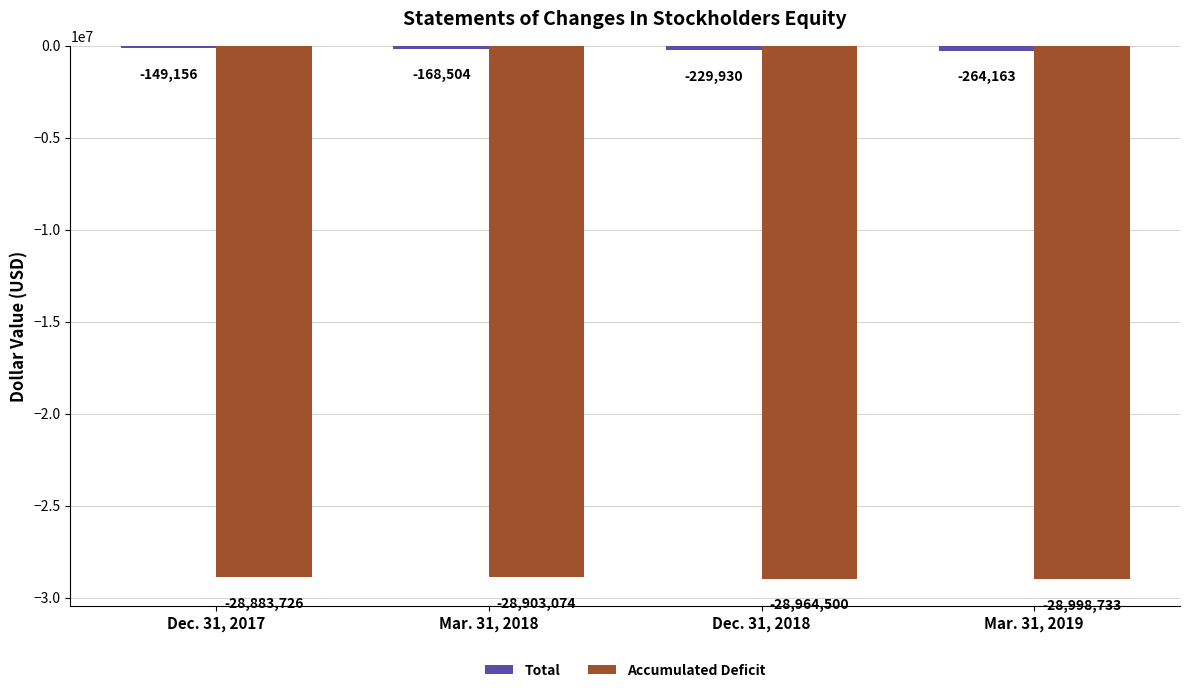

What is the label of the 1st bar from the right?

Mar. 31, 2019